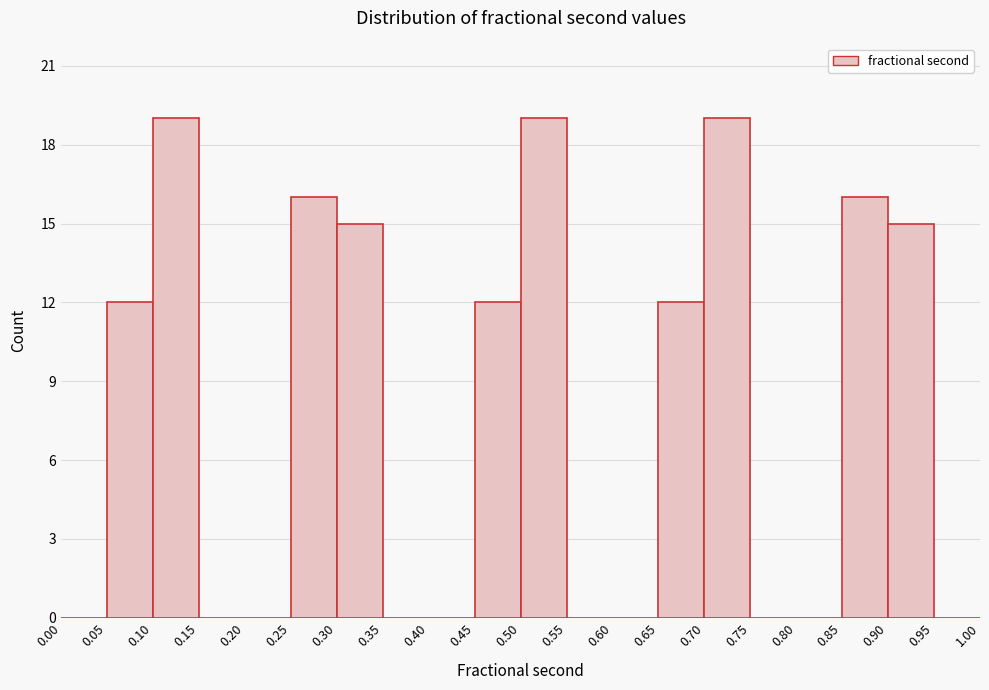

Reading left to right, transcribe this chart: for each bar, give the range it covers on the x-axis and its height. The values are not printed on the chart, so give them approximately, as read against the axis.

0.00 to 0.05: 0
0.05 to 0.10: 12
0.10 to 0.15: 19
0.15 to 0.20: 0
0.20 to 0.25: 0
0.25 to 0.30: 16
0.30 to 0.35: 15
0.35 to 0.40: 0
0.40 to 0.45: 0
0.45 to 0.50: 12
0.50 to 0.55: 19
0.55 to 0.60: 0
0.60 to 0.65: 0
0.65 to 0.70: 12
0.70 to 0.75: 19
0.75 to 0.80: 0
0.80 to 0.85: 0
0.85 to 0.90: 16
0.90 to 0.95: 15
0.95 to 1.00: 0